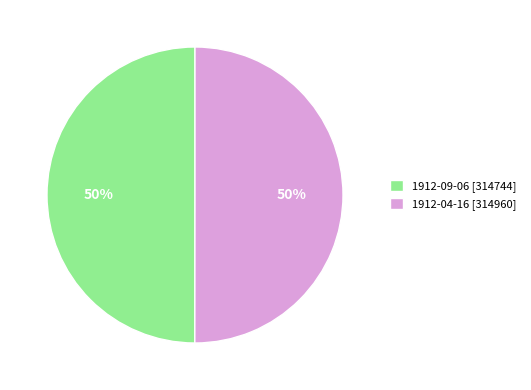

What is the ratio of the value at 1912-04-16 [314960] to the value at 1912-09-06 [314744]?

1.0